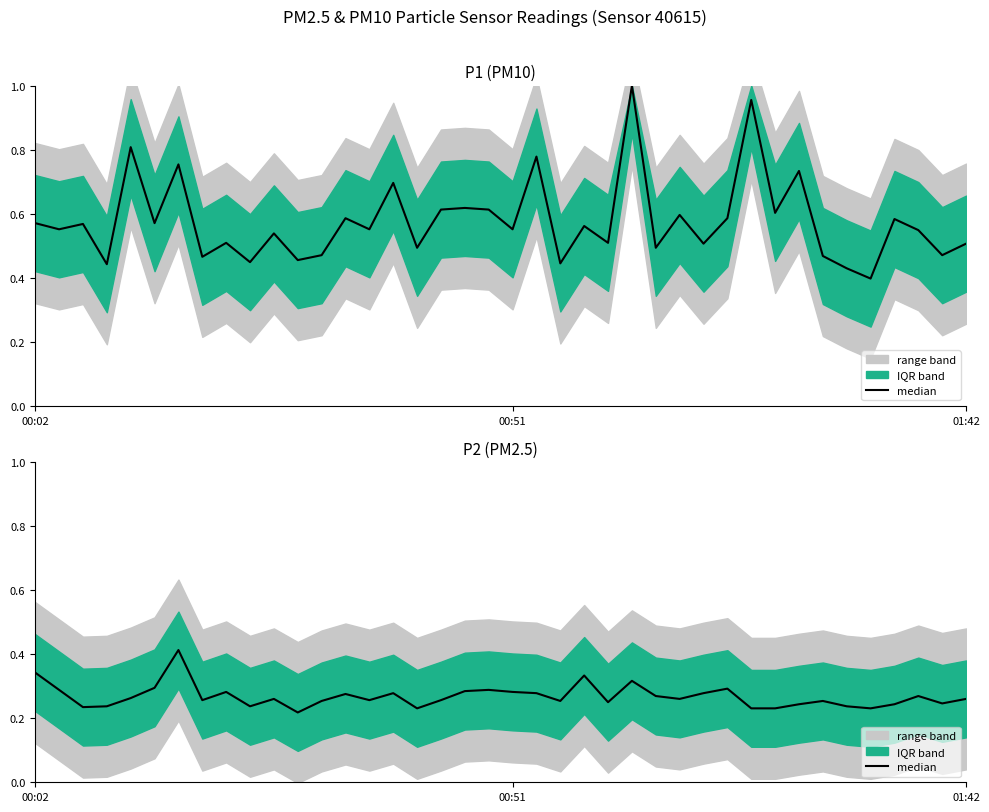

The value at 25 is 0.3. True or false?

True